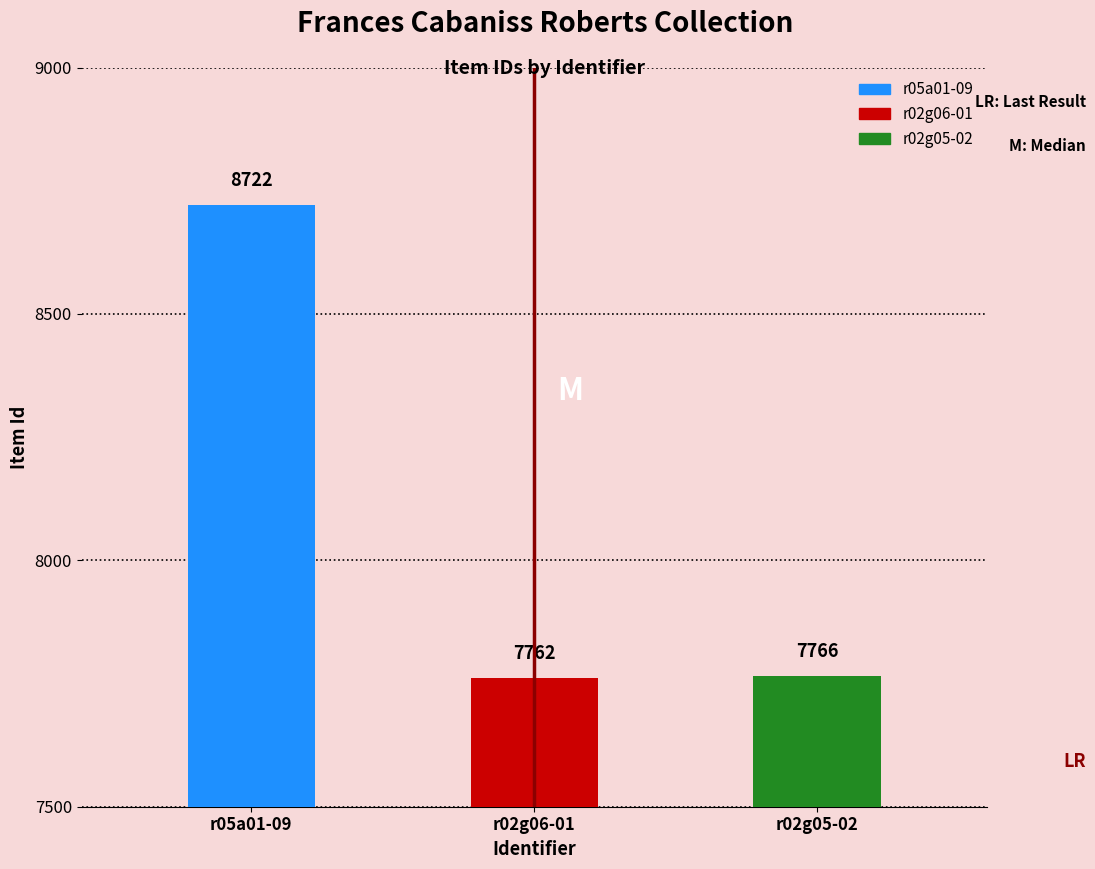

The value at r02g06-01 is 1954. True or false?

False